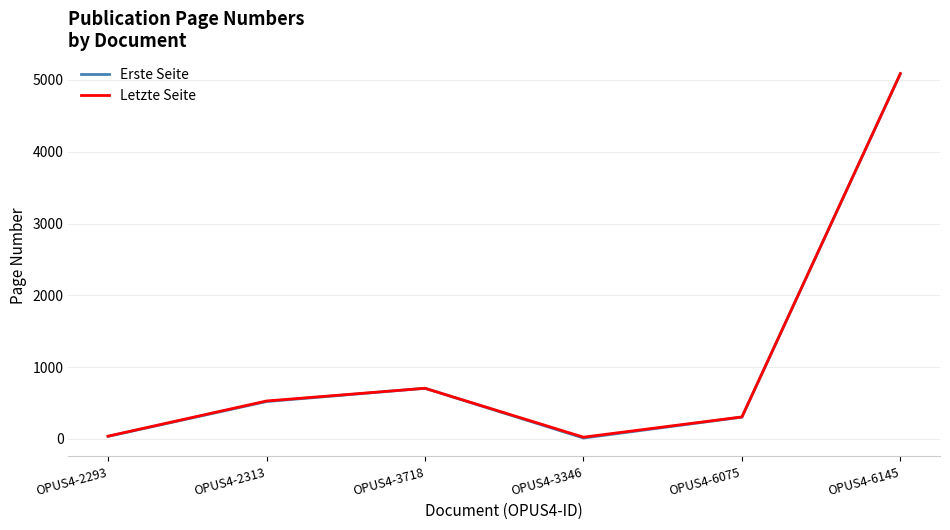

Between OPUS4-3718 and OPUS4-6075, which series saw the biggest shift?

Erste Seite